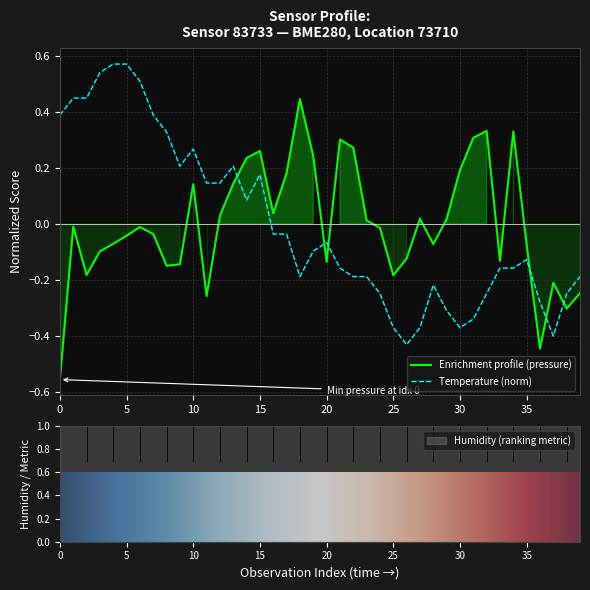

The value of Enrichment profile (pressure) at 30 is 0.2. True or false?

True